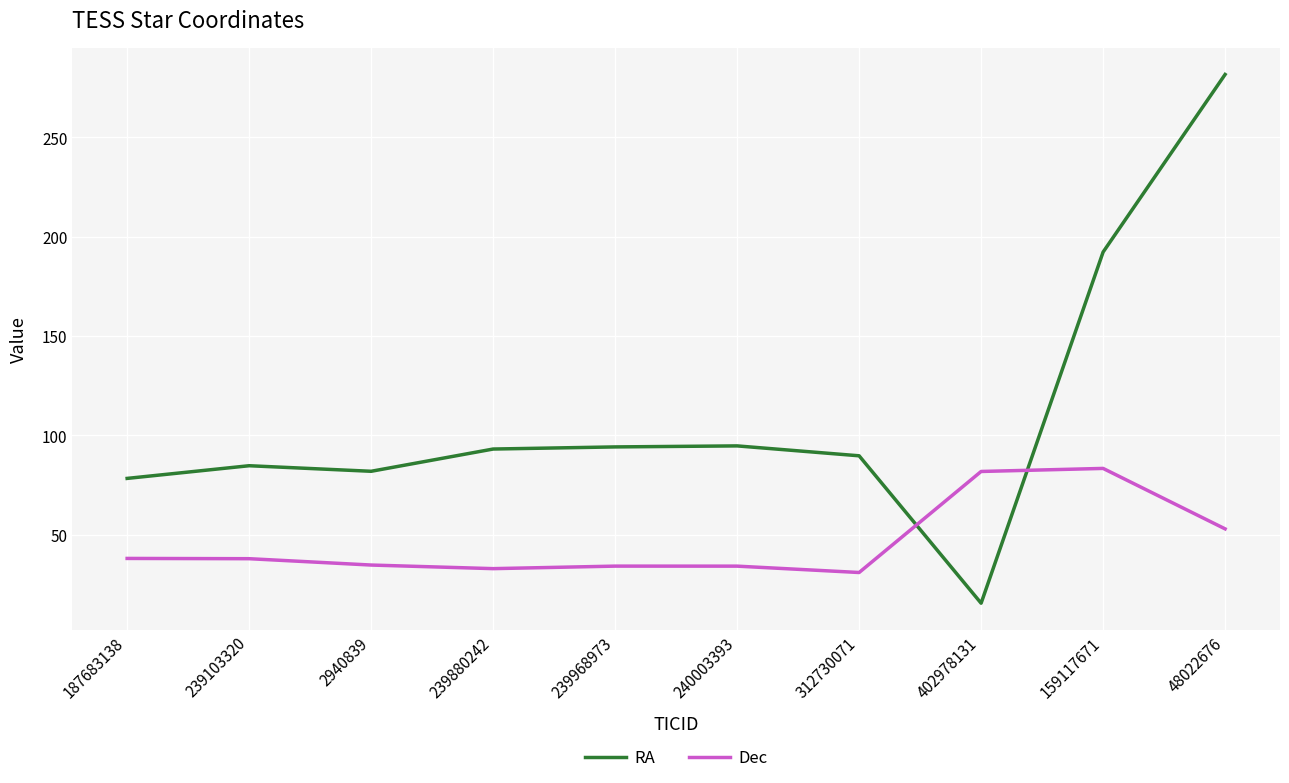

Is it true that Dec equals 57.0 at 239880242?

False